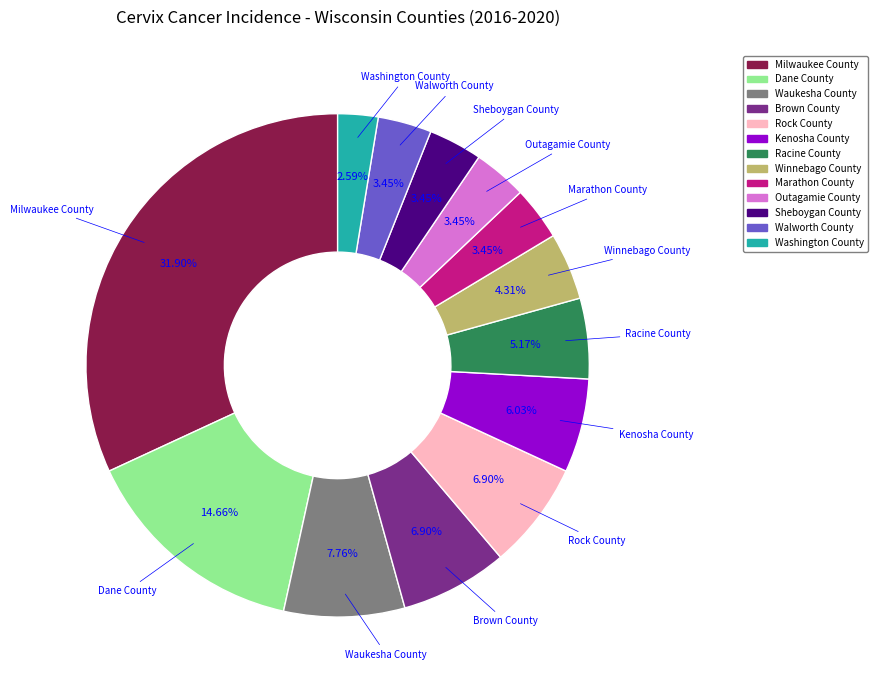

Is there any slice that represents more than half of the pie?

No